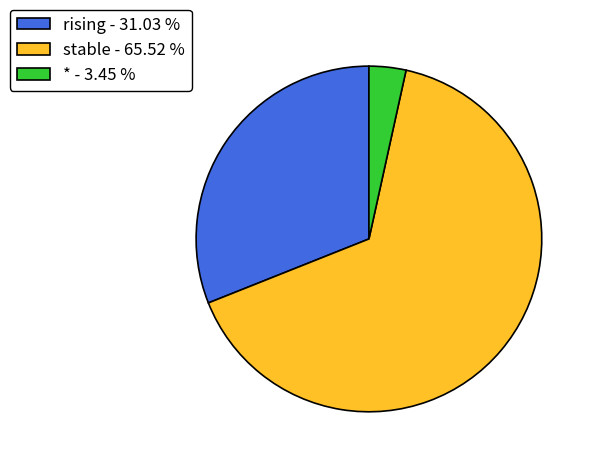

Does * account for over 50% of the chart?

No